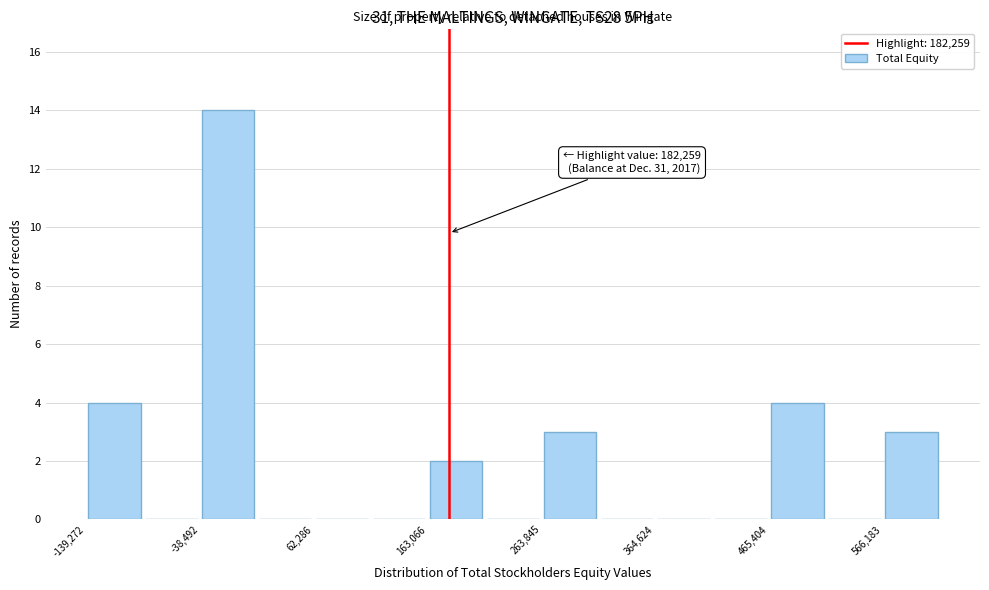

Read against the x-axis, roughly where is the centre of the tallest bar?

-20000